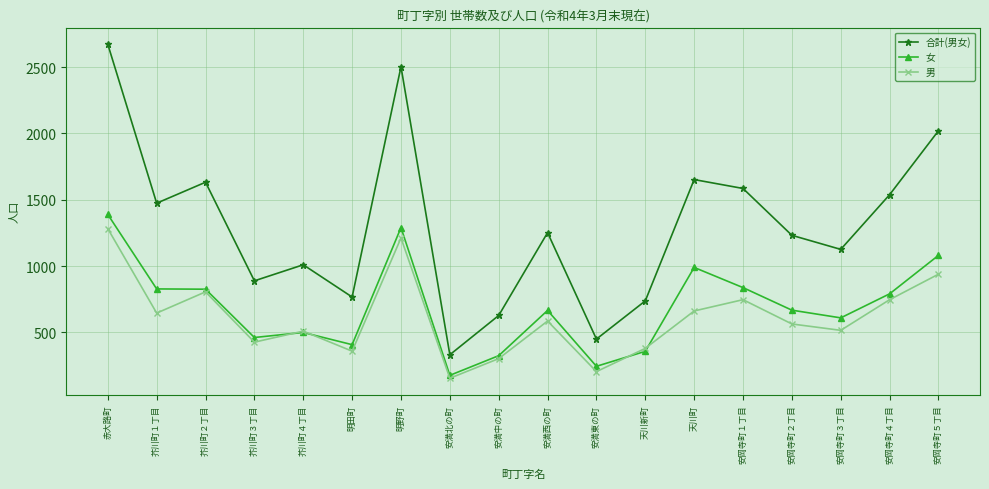

Which series has the largest total across all categories?

合計(男女)